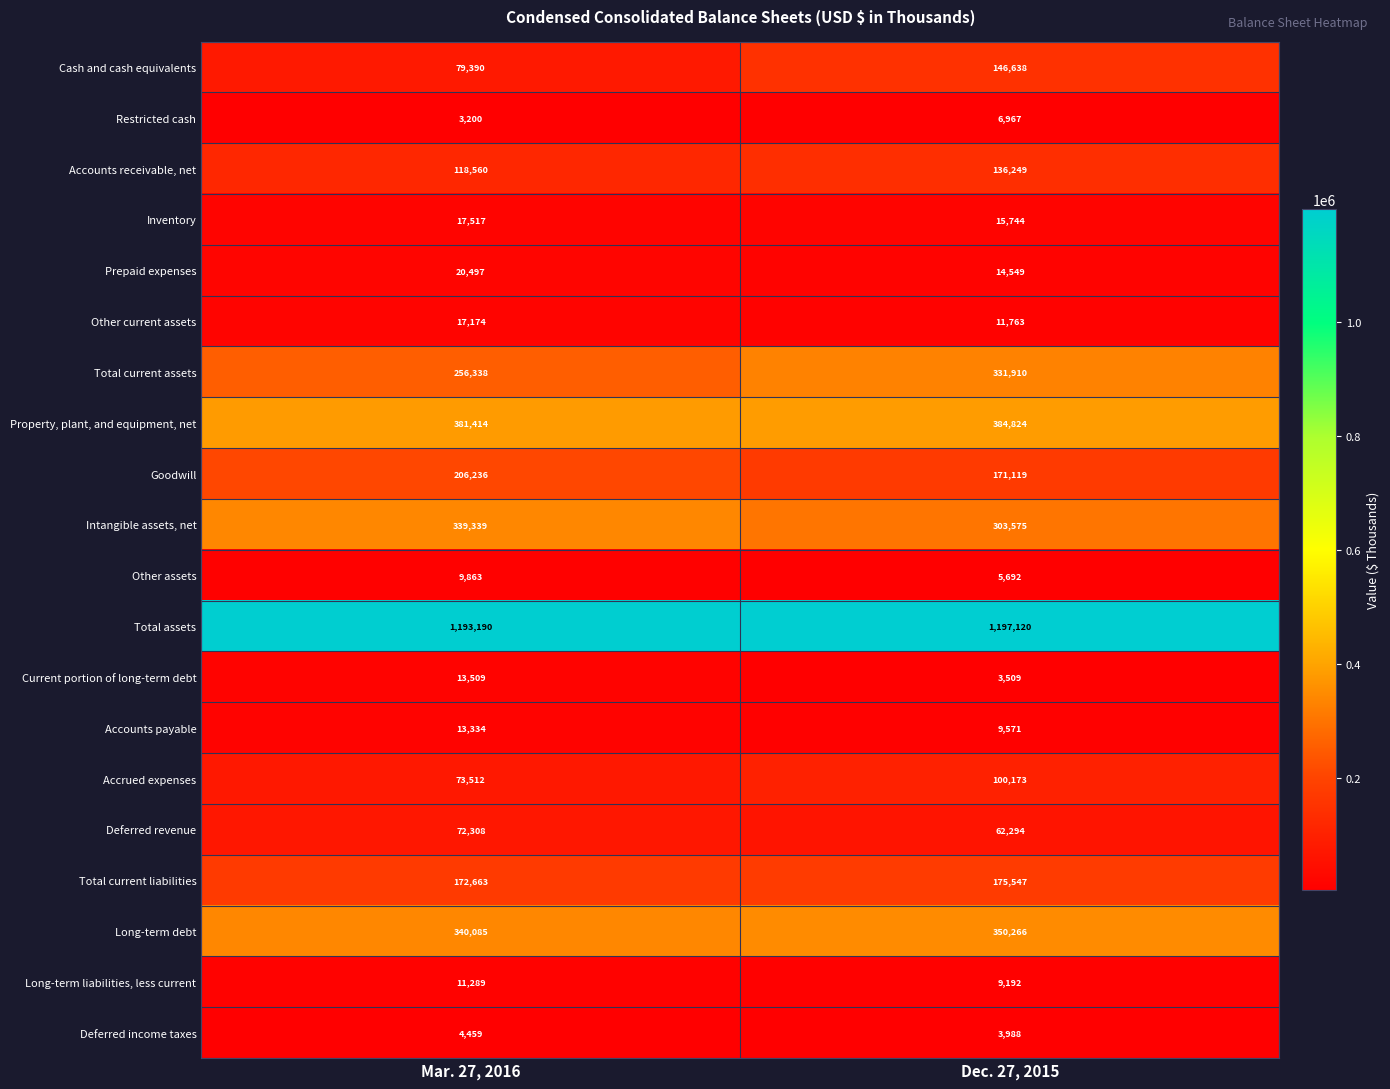

The value of Property, plant, and equipment, net at Mar. 27, 2016 is 212977. True or false?

False